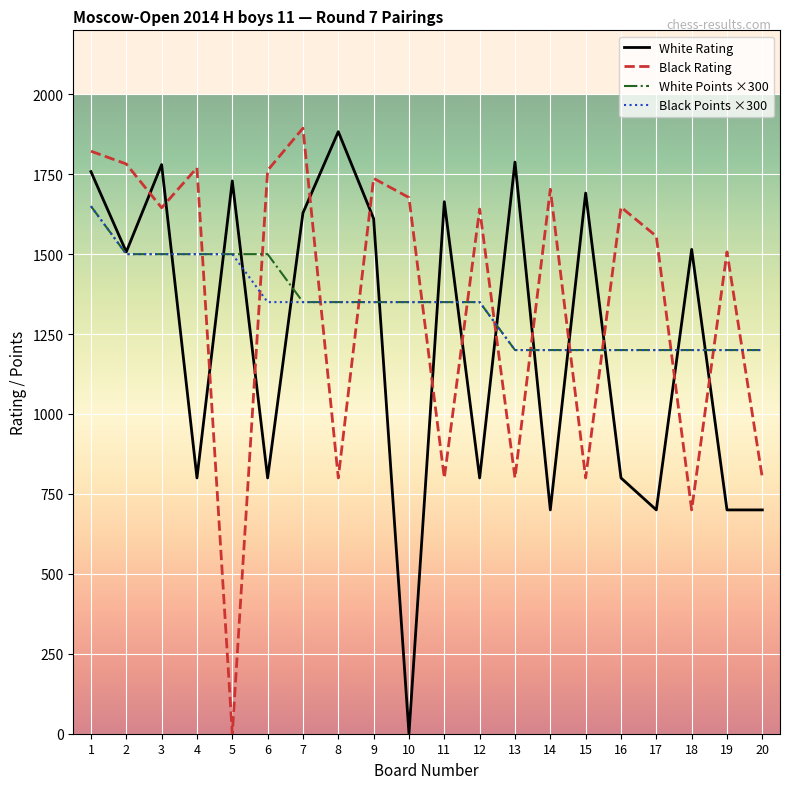

What is the difference between the Black Rating values at 15 and 1?

1022